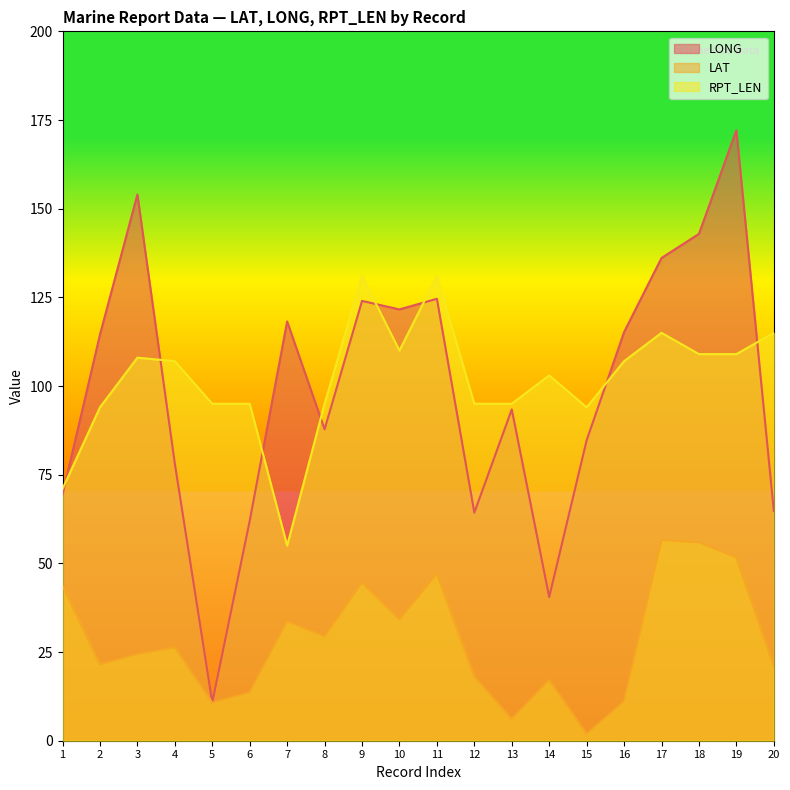

True or false: LAT and LONG cross at least once.

False